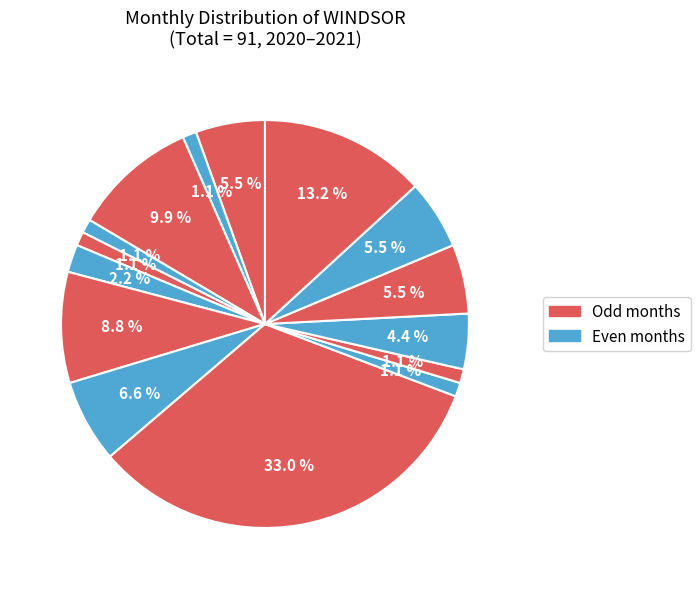

How many slices are in this pie chart?

15